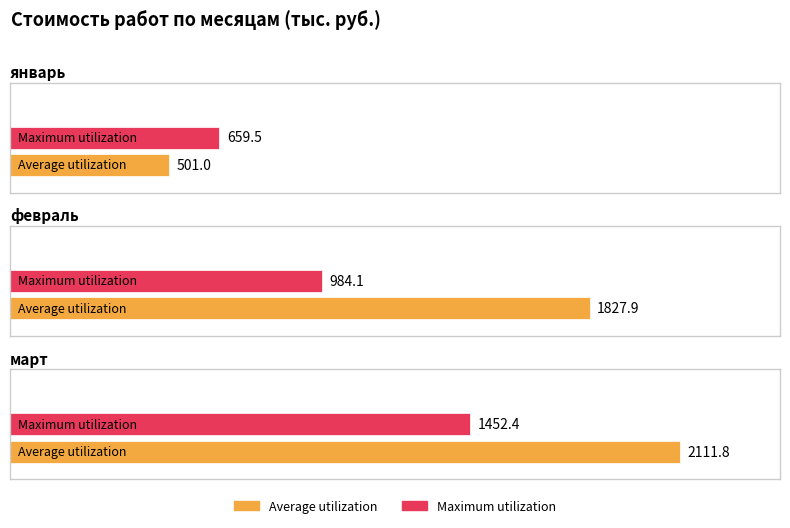

What position from the right is март?

1